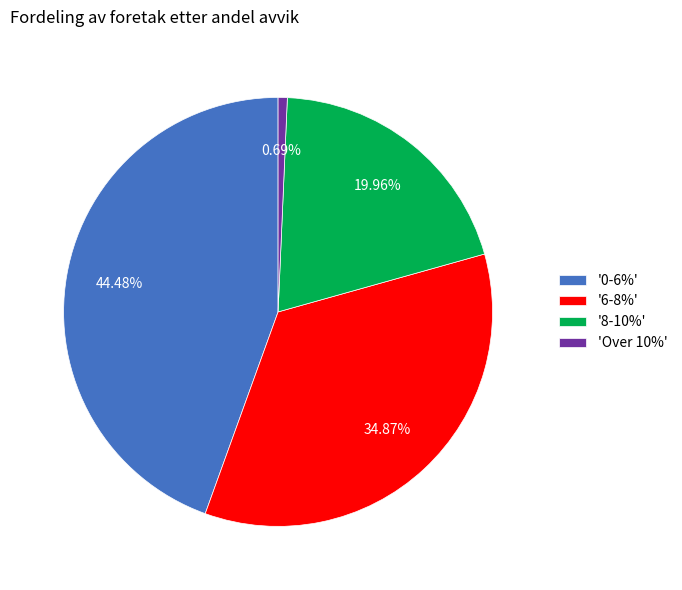

To the nearest percent, what is the average slice percentage?

25%